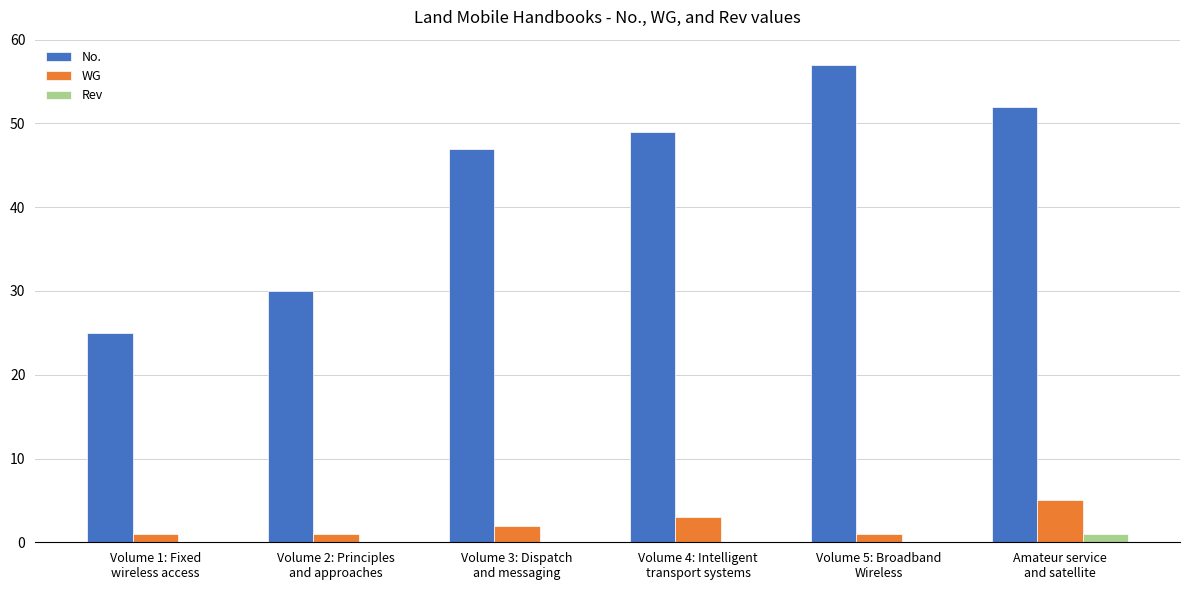

What is the greatest value displayed?

57